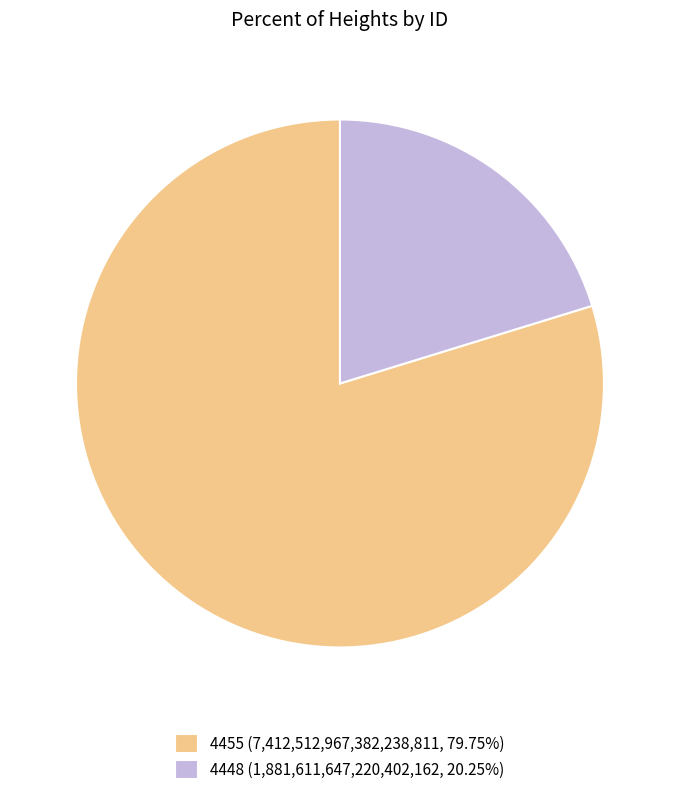

Approximately how many times larger is the value at 4448 (1,881,611,647,220,402,162, 20.25%) compared to 4455 (7,412,512,967,382,238,811, 79.75%)?

0.3